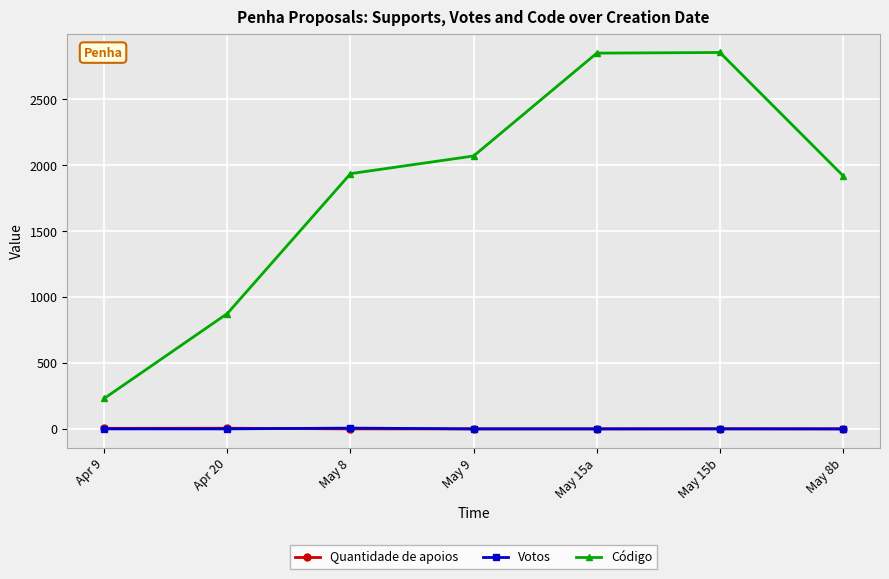

What is the lowest value of the Código series?

231